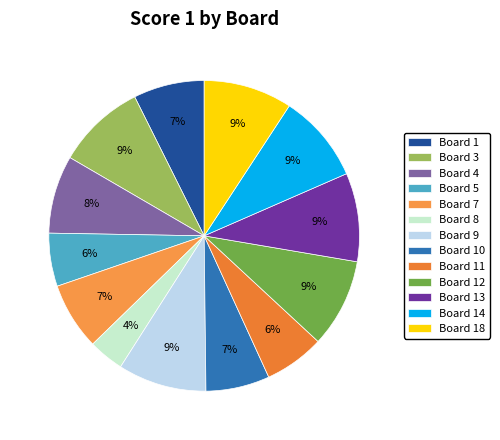

Count the number of slices in the pie.

13